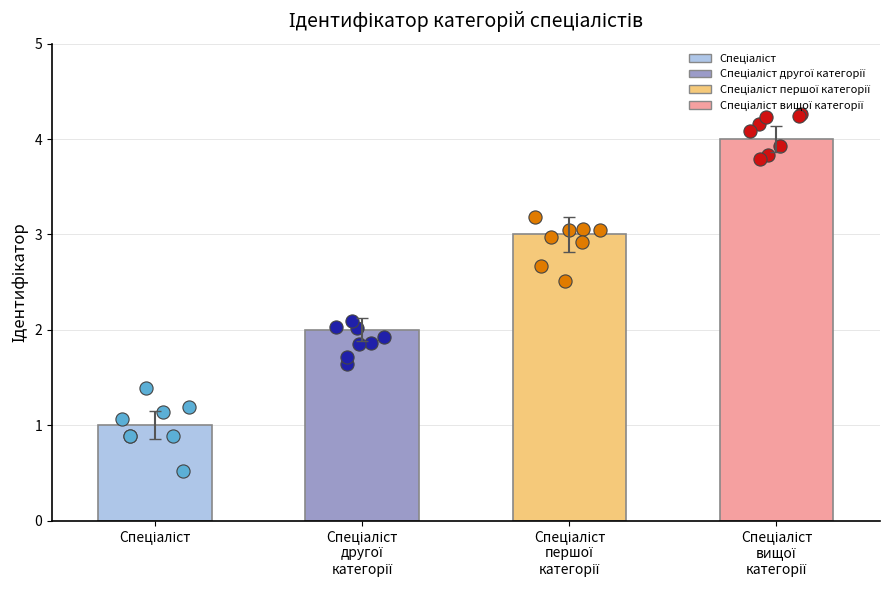

What is the change in value from Спеціаліст to Спеціаліст
першої
категорії?

+2